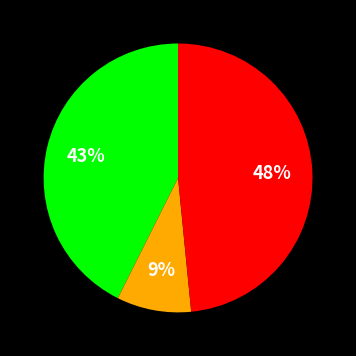

Is there any slice that represents more than half of the pie?

No